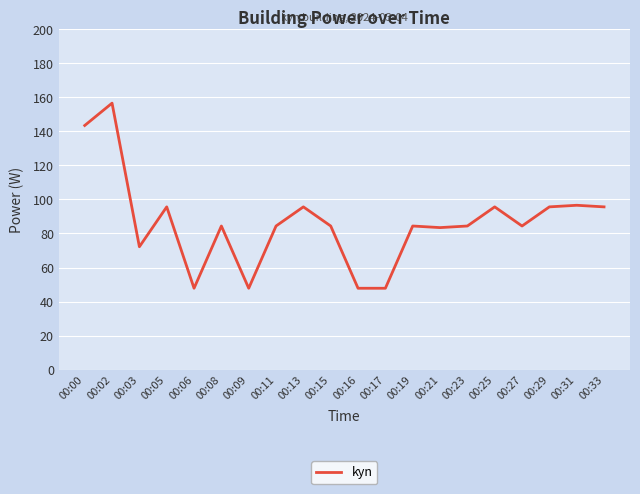

Is it true that the value at 00:31 is 171.5?

False